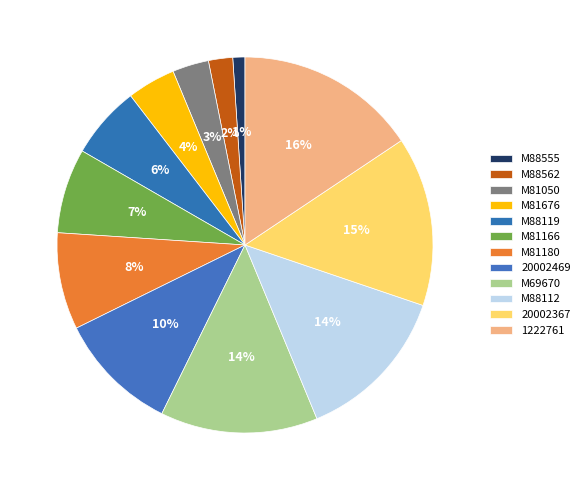

To the nearest percent, what is the average slice percentage?

8%